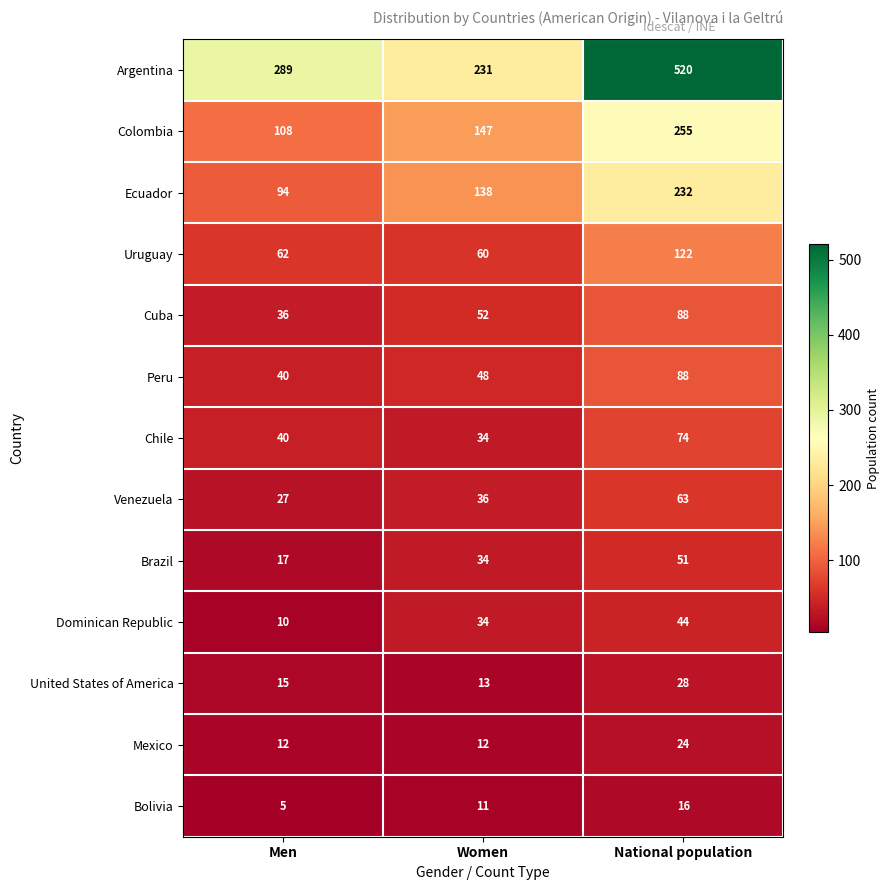

Which series has the largest total across all categories?

Argentina